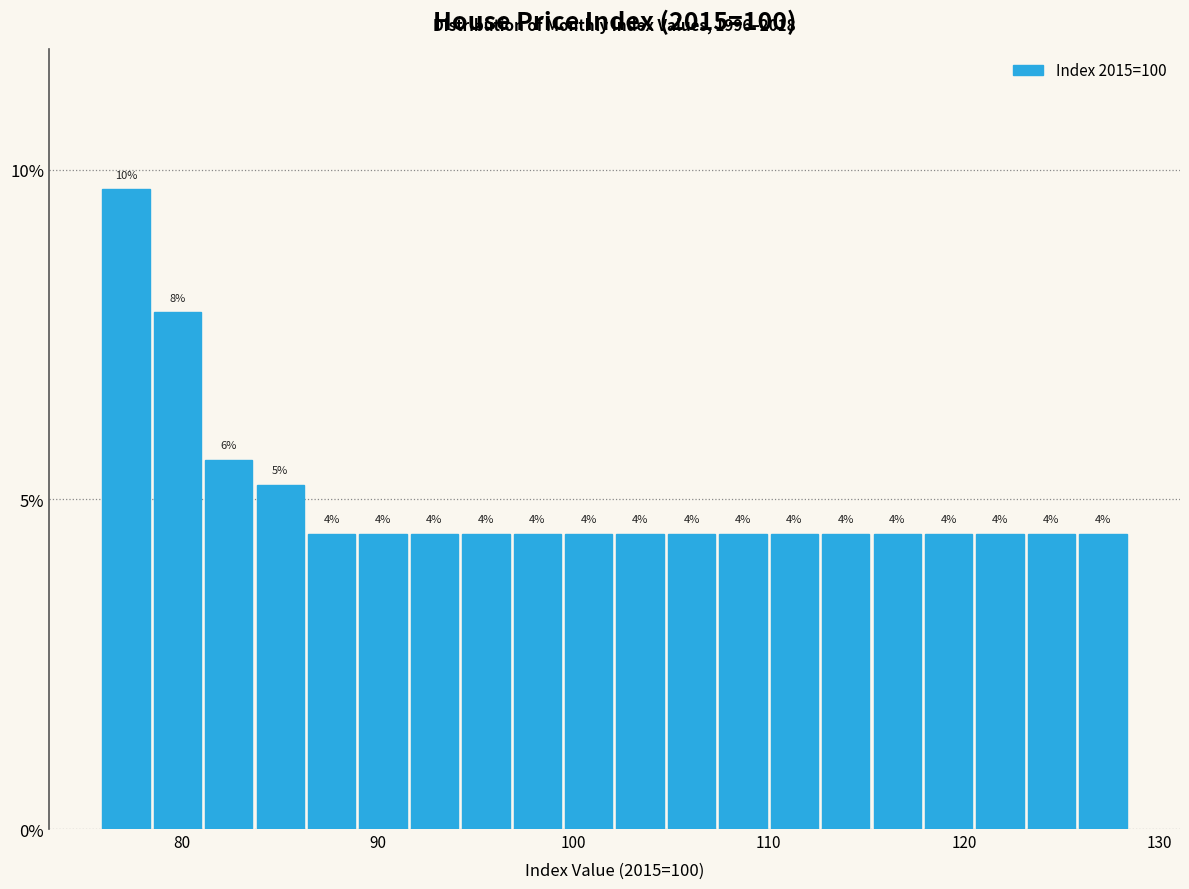

Read against the x-axis, roughly where is the centre of the tallest bar?

77